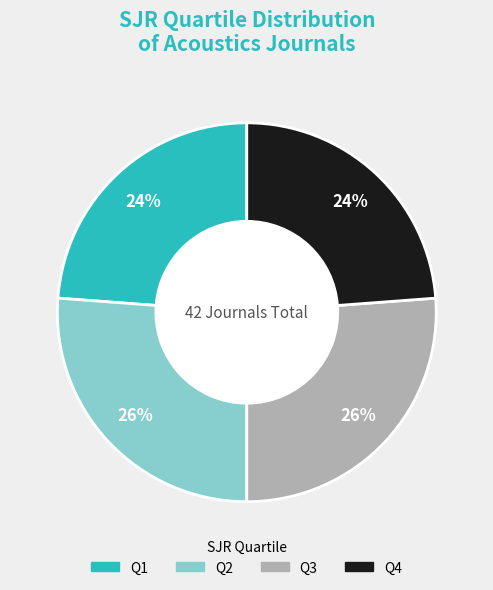

Is it true that Q3 is 37% of the pie?

False